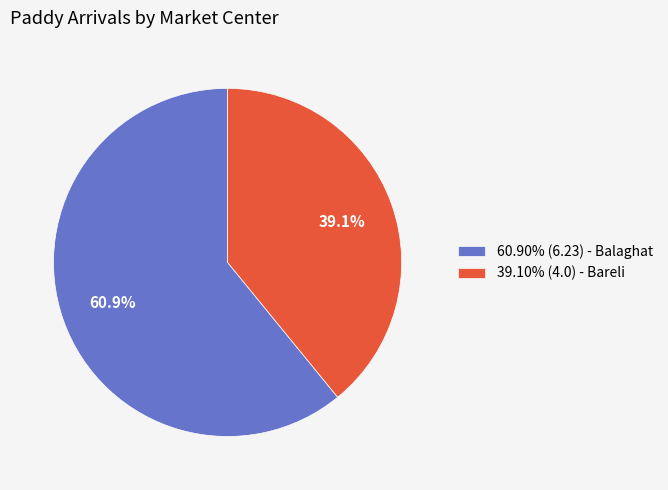

Combined, do 39.10% (4.0) - Bareli and 60.90% (6.23) - Balaghat account for over 50%?

Yes